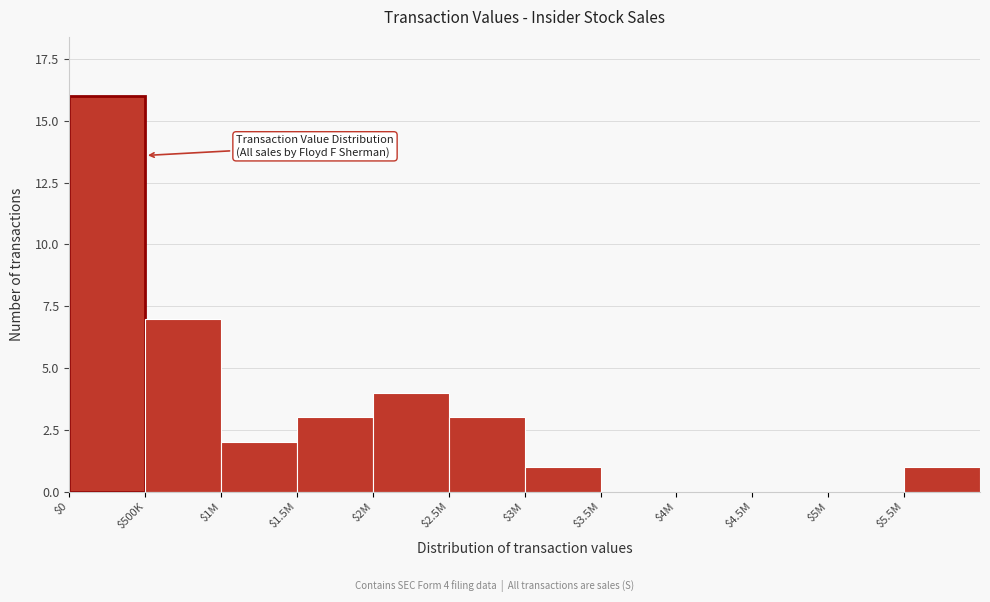

Read the value at $500K, to the nearest 10.

10